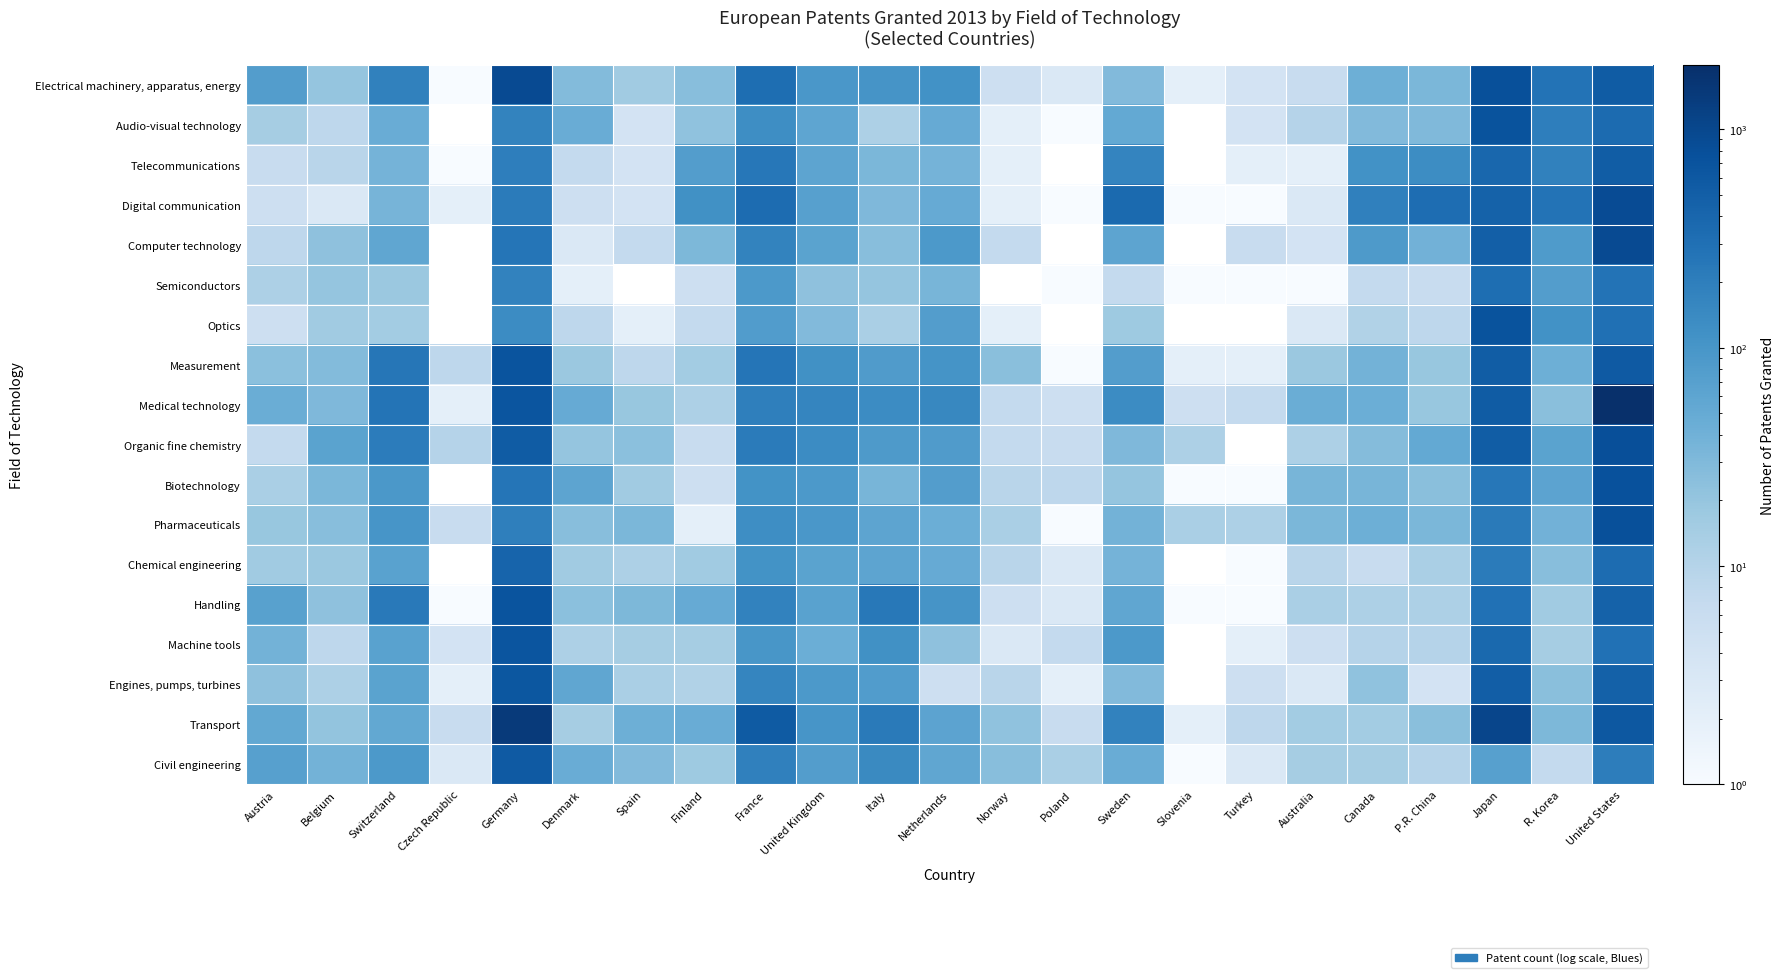

What is the maximum value shown in the chart?

1974